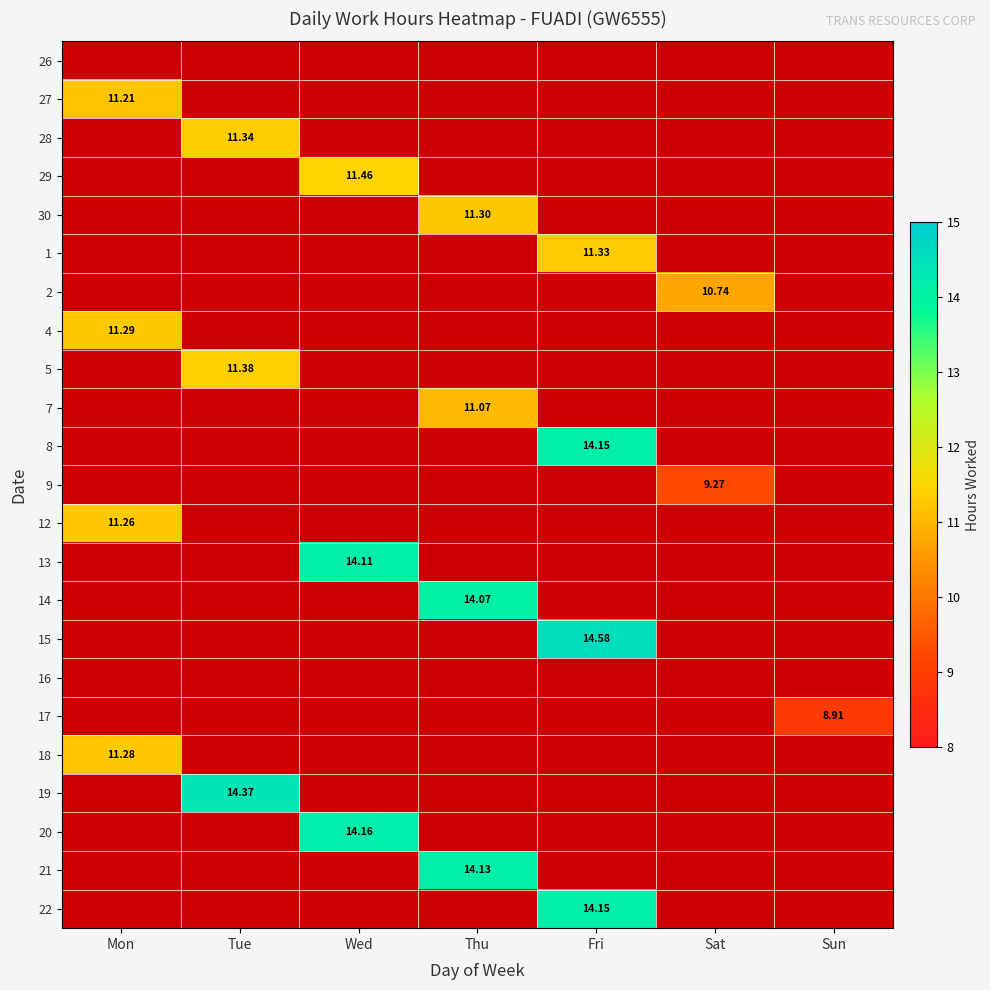

The value of 30 at Fri is 6.3. True or false?

False